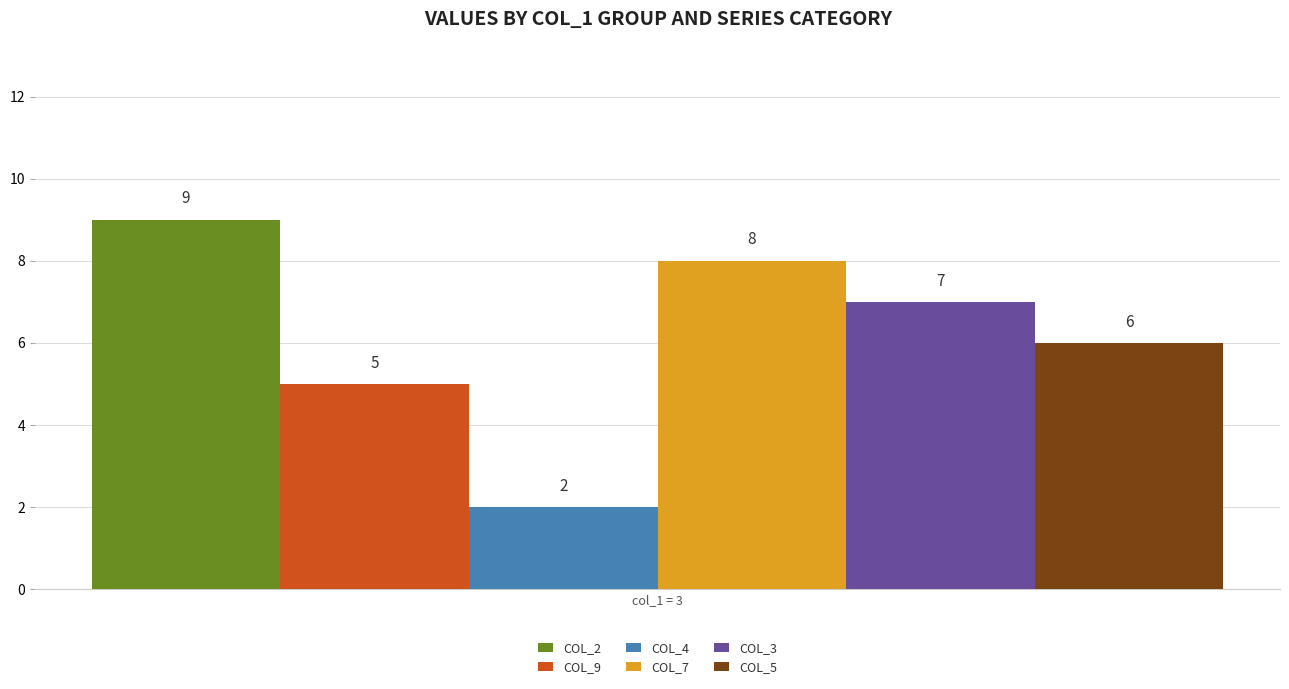

Reading left to right, list all the values displayed in this chart.

COL_2: col_1 = 3=9
COL_9: col_1 = 3=5
COL_4: col_1 = 3=2
COL_7: col_1 = 3=8
COL_3: col_1 = 3=7
COL_5: col_1 = 3=6